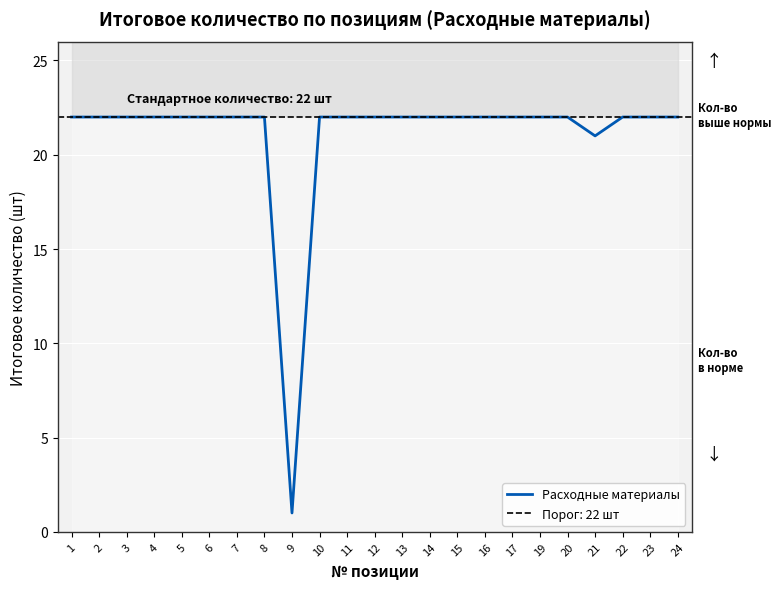

Reading left to right, what are all the values shown in this chart?

1=22	2=22	3=22	4=22	5=22	6=22	7=22	8=22	9=1	10=22	11=22	12=22	13=22	14=22	15=22	16=22	17=22	19=22	20=22	21=21	22=22	23=22	24=22